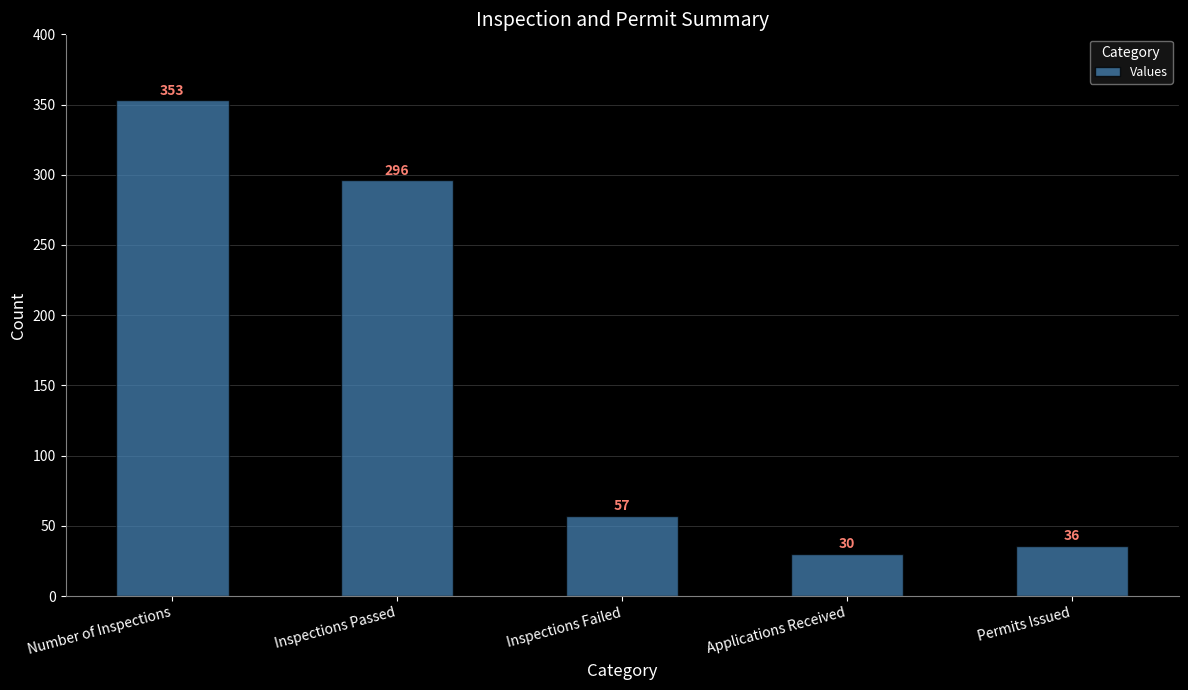

How many series are shown in this chart?

1